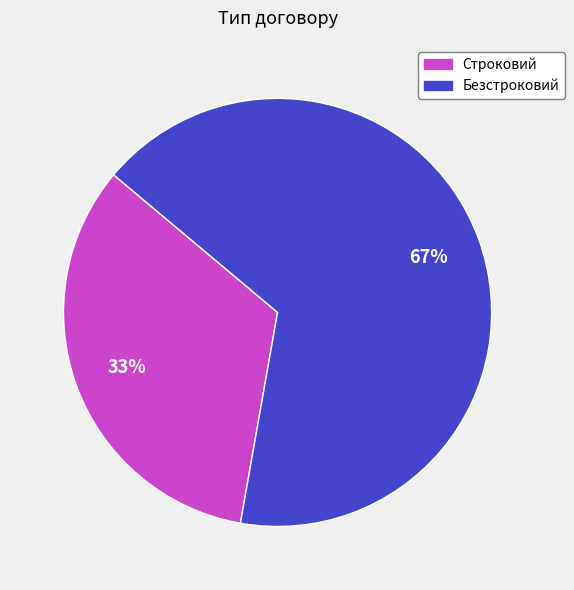

True or false: Безстроковий accounts for 67% of the total.

True